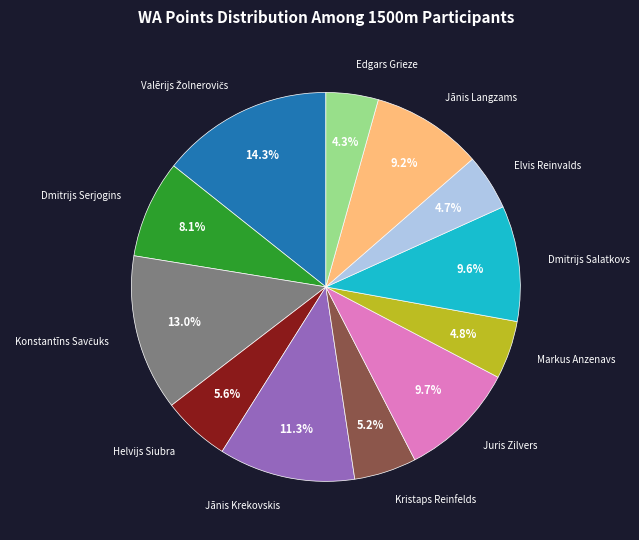

Does any single category account for the majority?

No